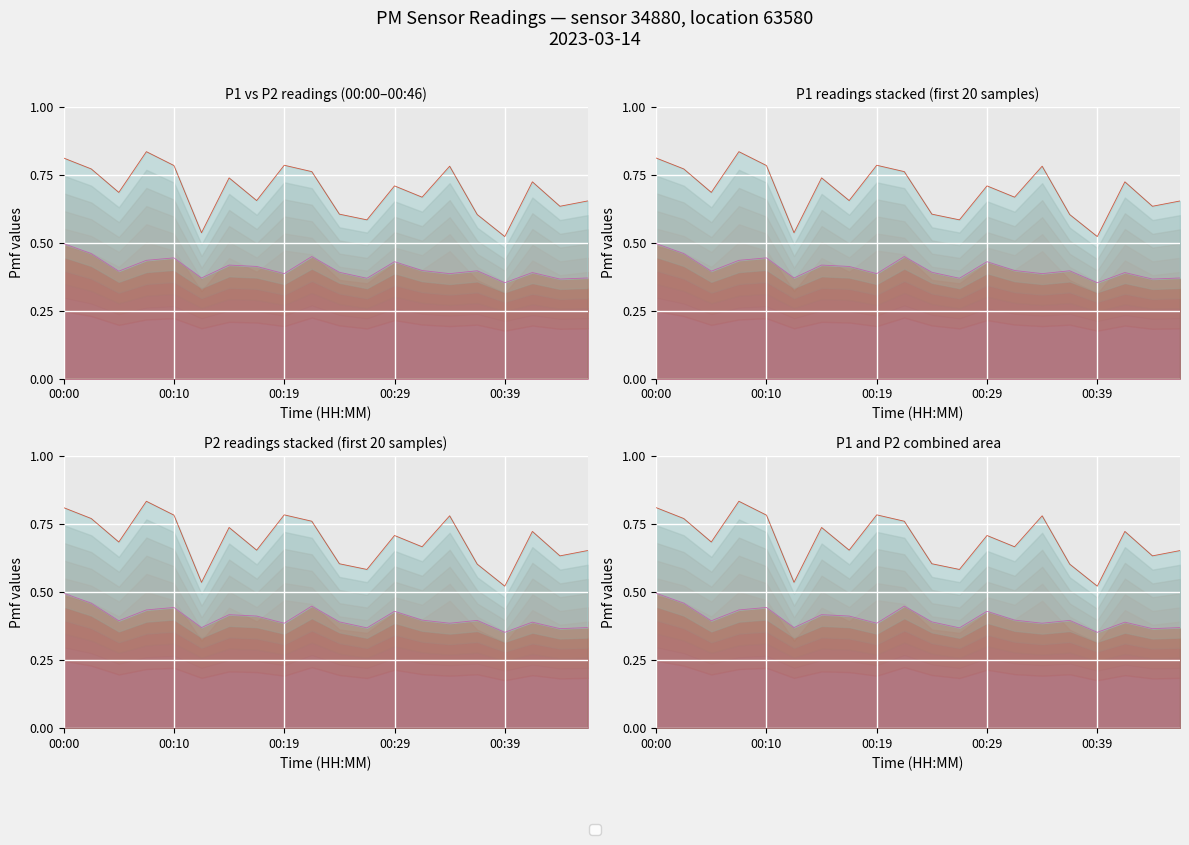

True or false: P2 line and P1 line intersect in this chart.

False